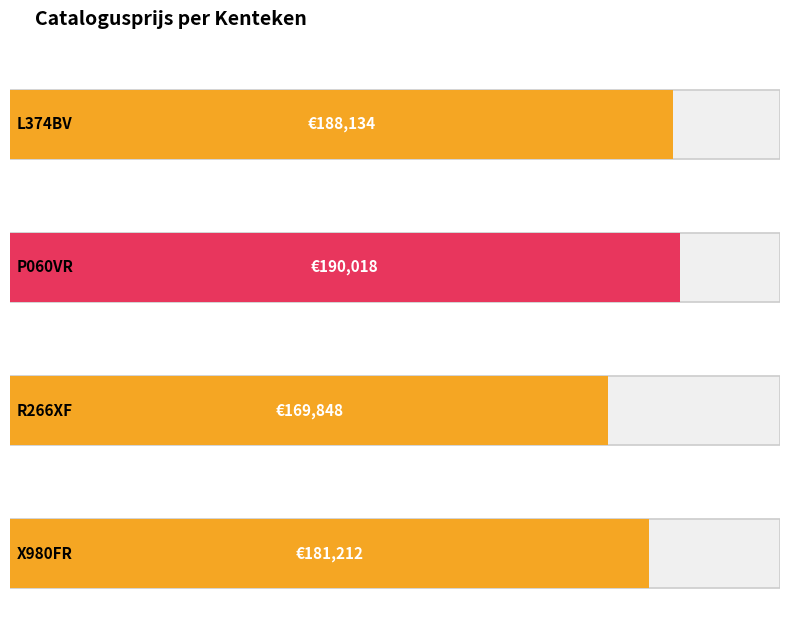

What position from the right is X980FR?

1